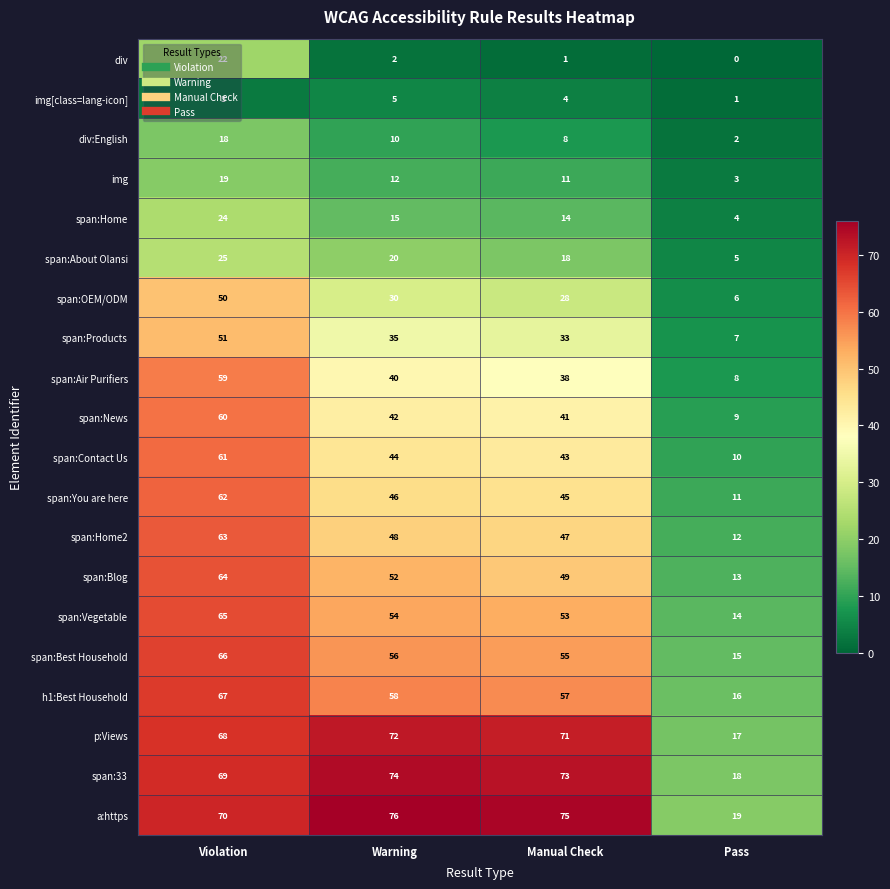

Rank the series by their maximum value, from lowest to highest.

img[class=lang-icon], div:English, img, div, span:Home, span:About Olansi, span:OEM/ODM, span:Products, span:Air Purifiers, span:News, span:Contact Us, span:You are here, span:Home2, span:Blog, span:Vegetable, span:Best Household, h1:Best Household, p:Views, span:33, a:https